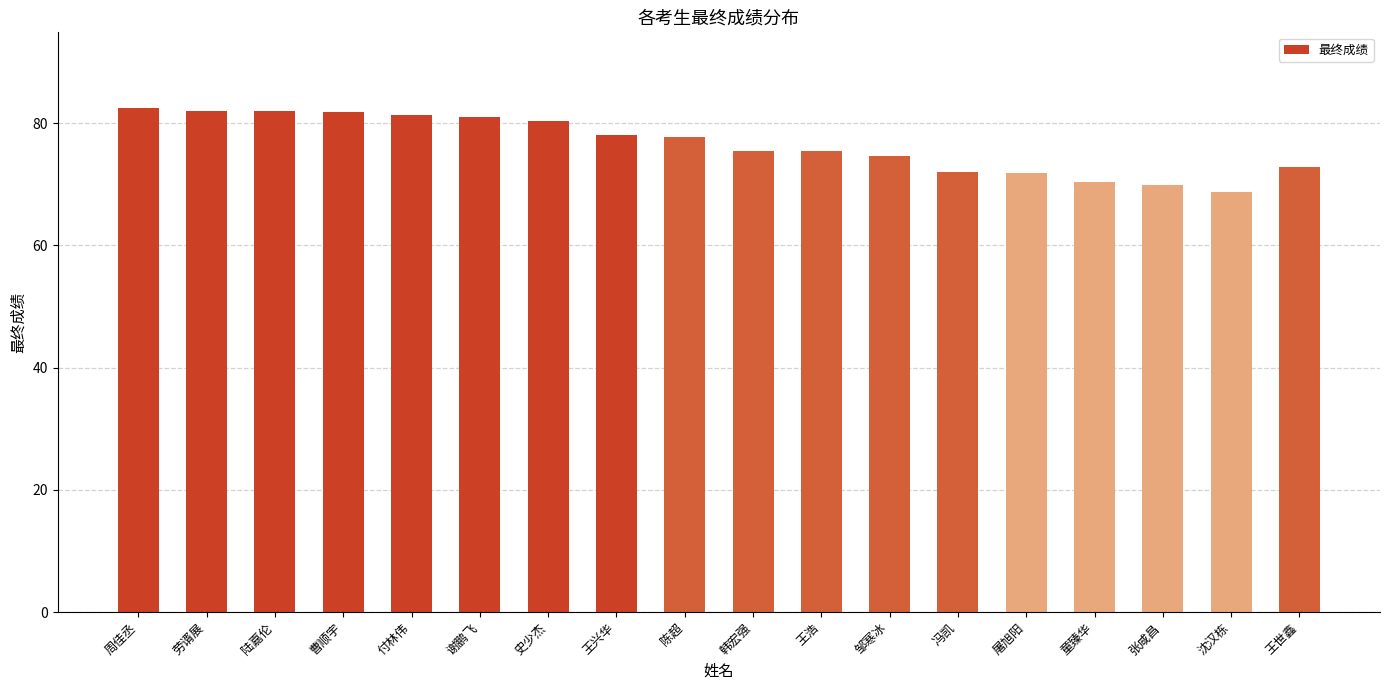

How many data points are less than 77?

9